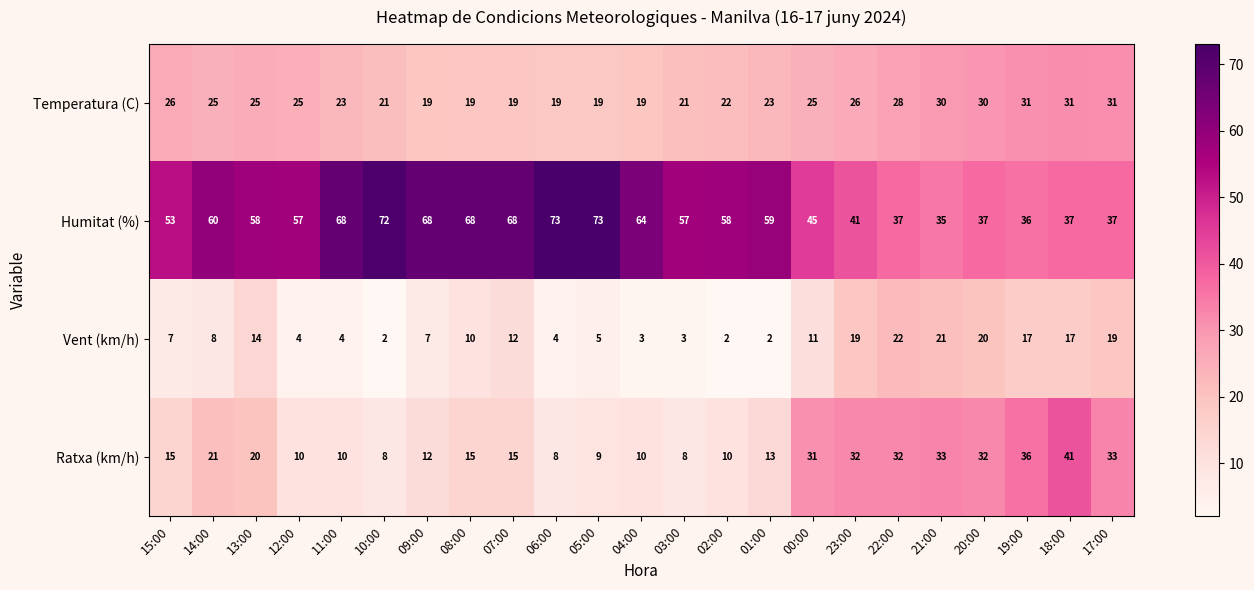

The Temperatura (C) series shows 14 at 22:00. True or false?

False